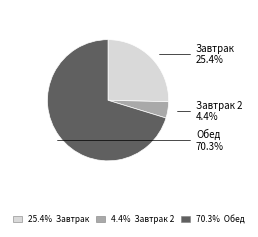

The Обед slice represents 58% of the pie. True or false?

False